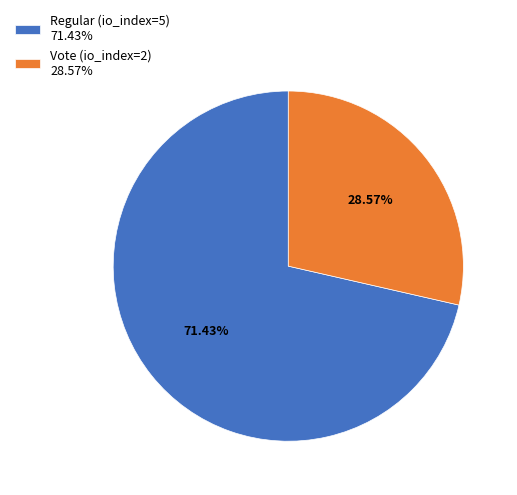

Is it true that Vote (io_index=2) is 34% of the pie?

False